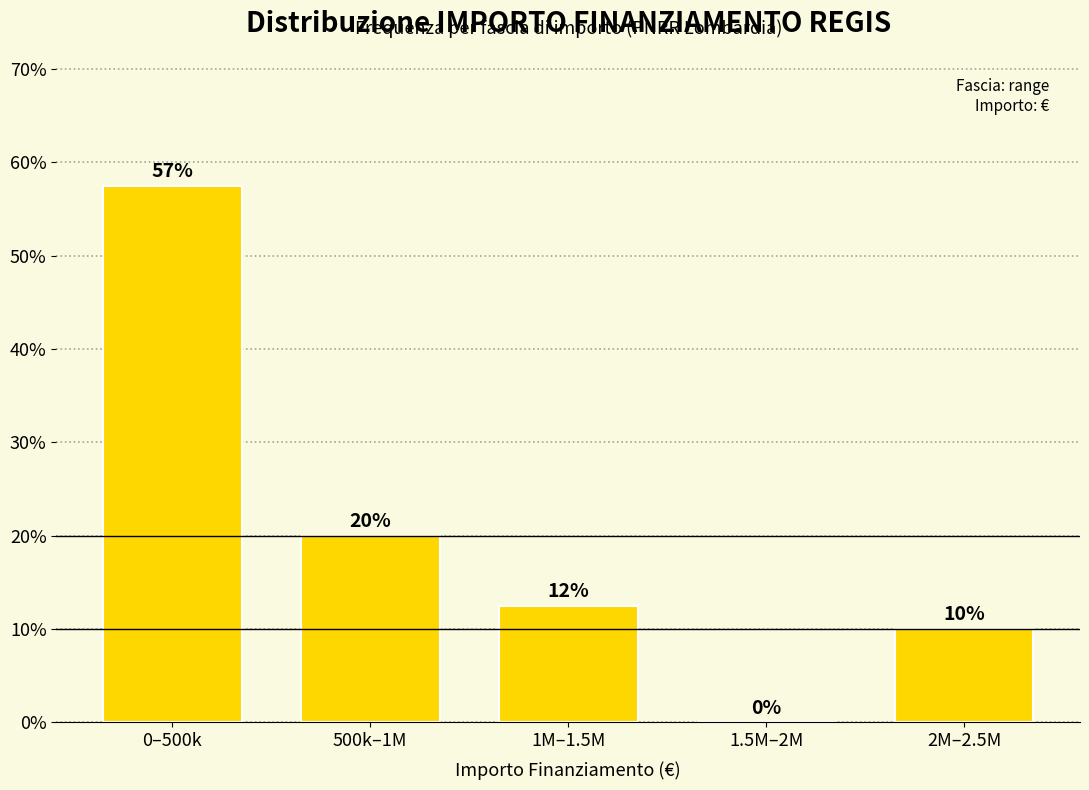

Is it true that the value at 1.5M–2M is 0.0?

True